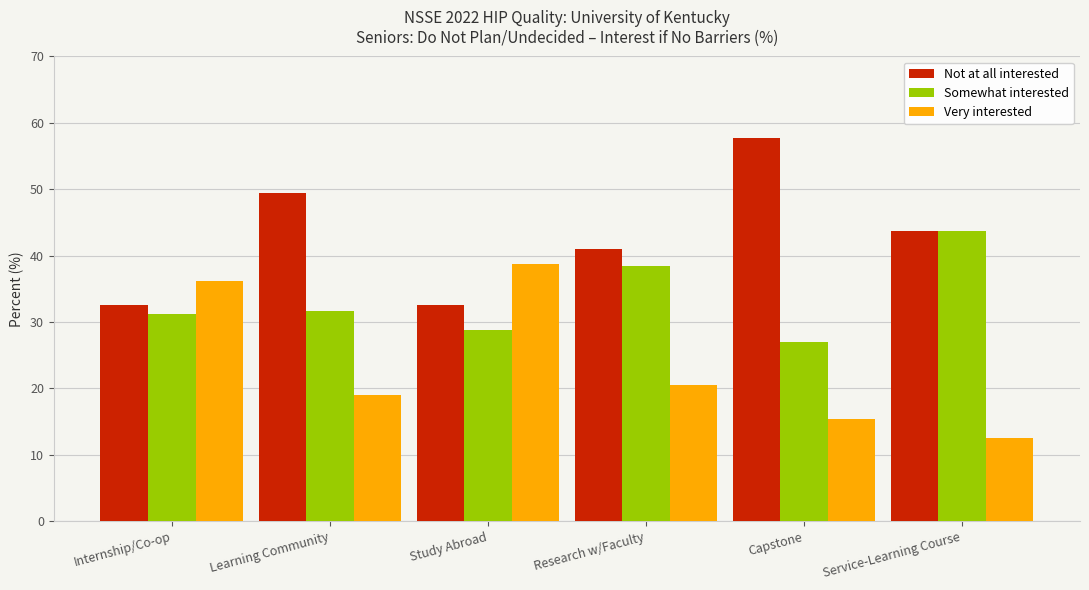

What is the total value across all series at Capstone?

100.0